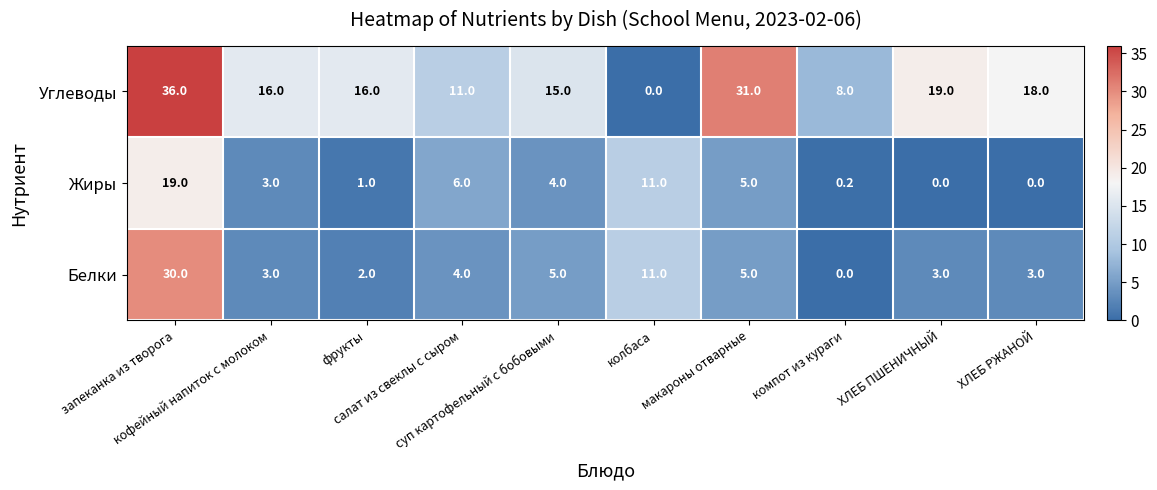

At which category is the sum across all series the highest?

запеканка из творога